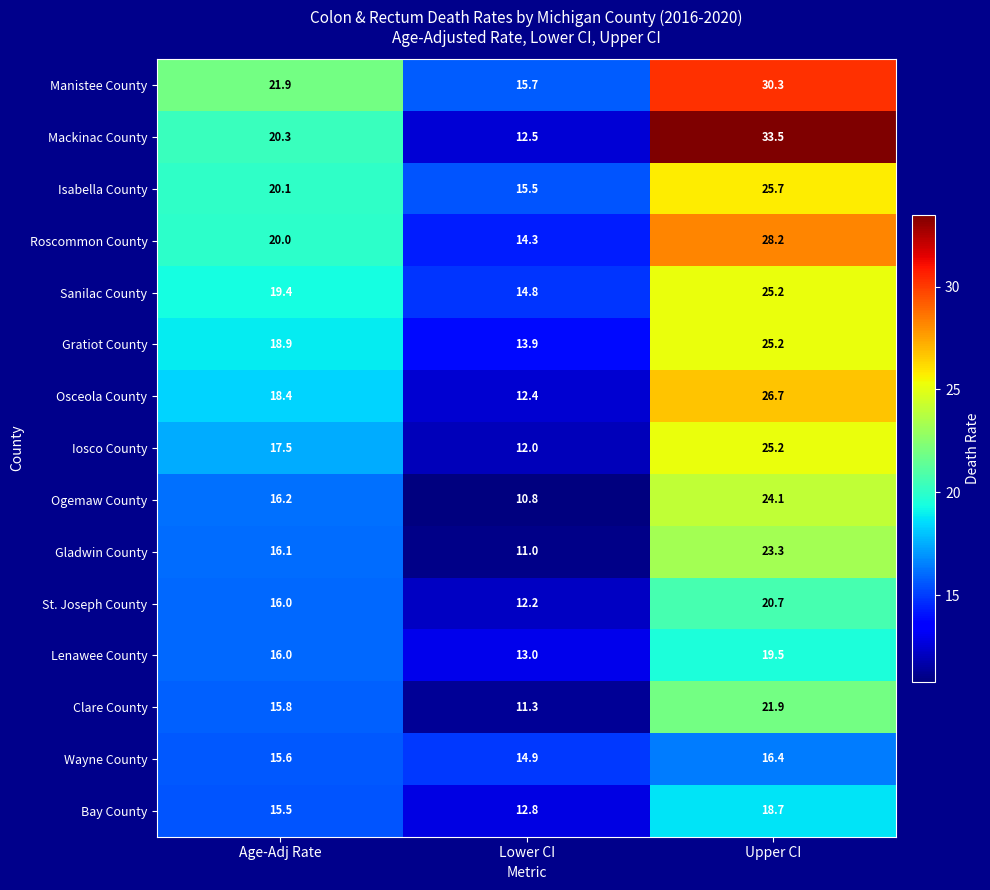

Count the number of categories in the chart.

3